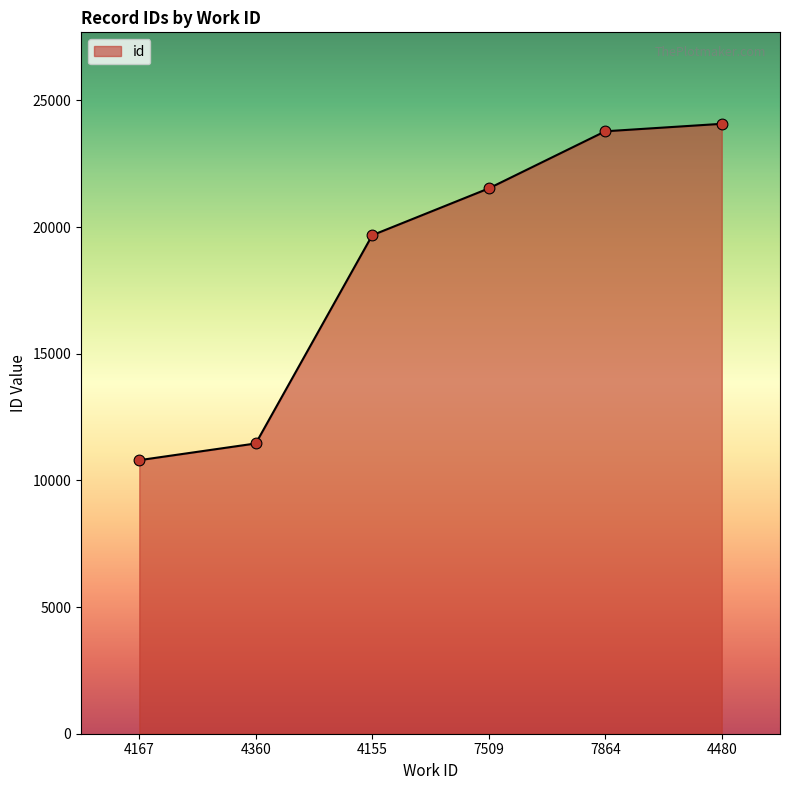

What is the change in value from 4167 to 4155?

+8880